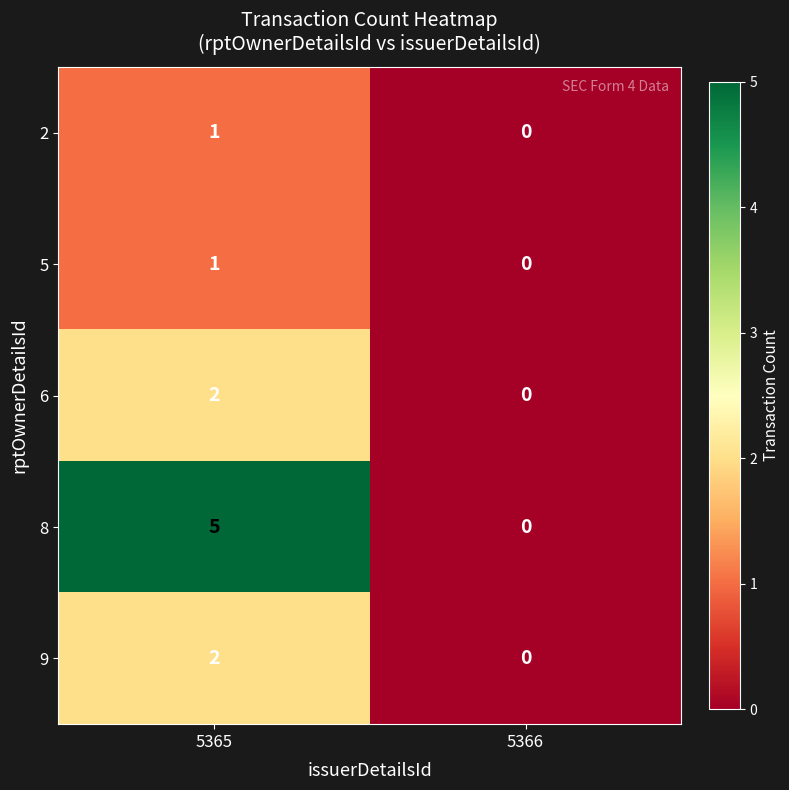

Which category has the highest value across all series?

5365